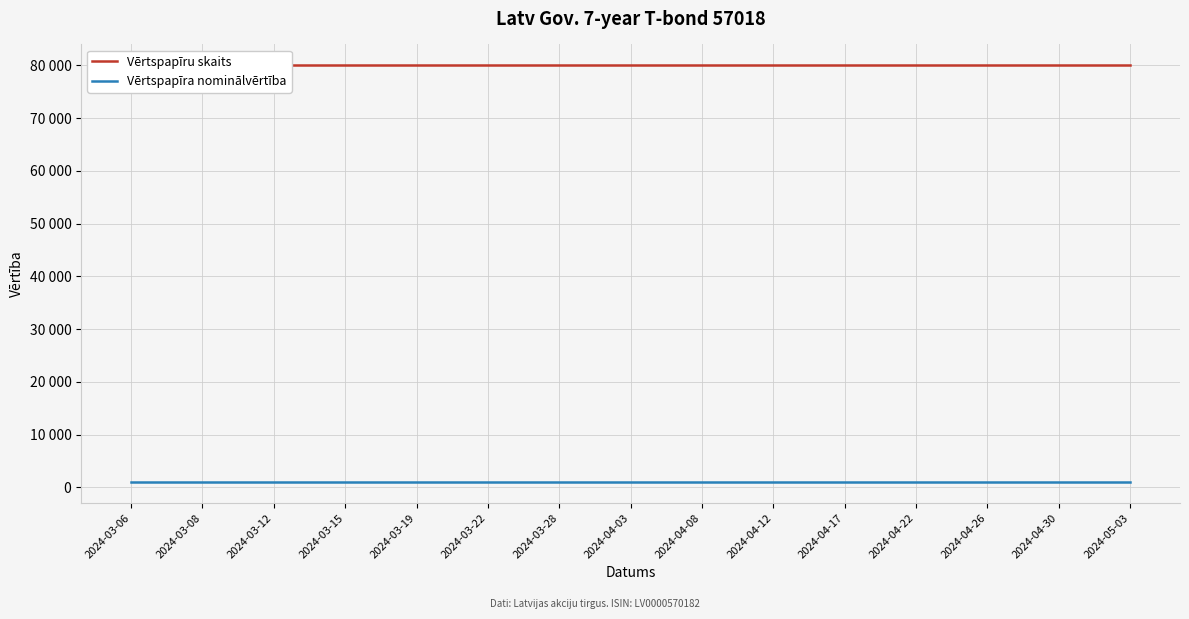

Reading right to left, list all the values displayed in this chart.

Vērtspapīru skaits: 2024-05-03=80000	2024-04-30=80000	2024-04-26=80000	2024-04-22=80000	2024-04-17=80000	2024-04-12=80000	2024-04-08=80000	2024-04-03=80000	2024-03-28=80000	2024-03-22=80000	2024-03-19=80000	2024-03-15=80000	2024-03-12=80000	2024-03-08=80000	2024-03-06=80000
Vērtspapīra nominālvērtība: 2024-05-03=1000	2024-04-30=1000	2024-04-26=1000	2024-04-22=1000	2024-04-17=1000	2024-04-12=1000	2024-04-08=1000	2024-04-03=1000	2024-03-28=1000	2024-03-22=1000	2024-03-19=1000	2024-03-15=1000	2024-03-12=1000	2024-03-08=1000	2024-03-06=1000